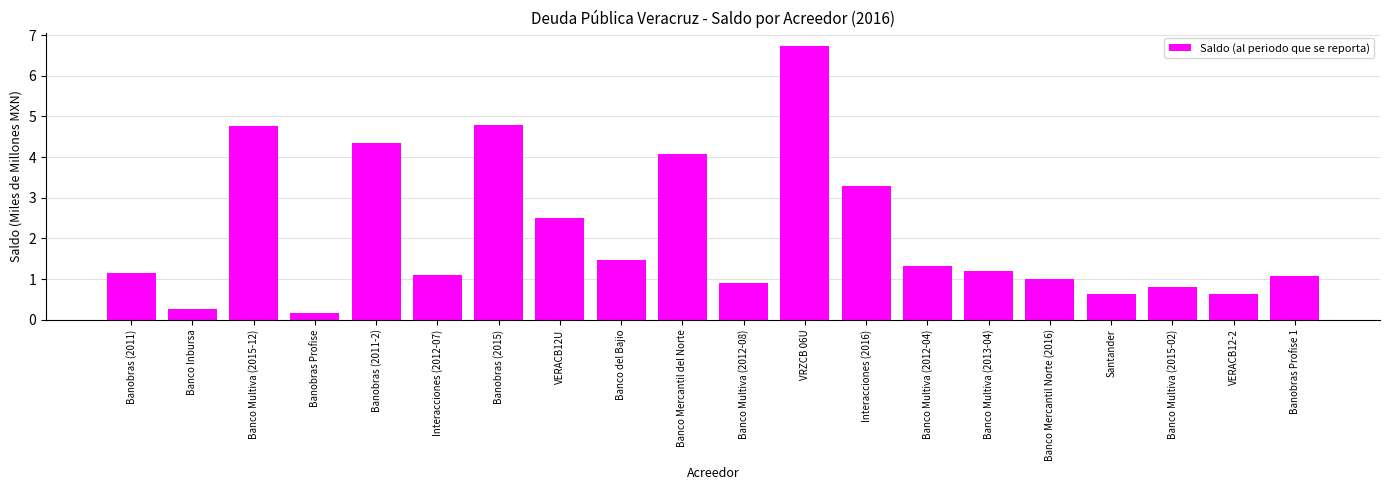

Is it true that the value at Banobras (2011-2) is 4.4?

True